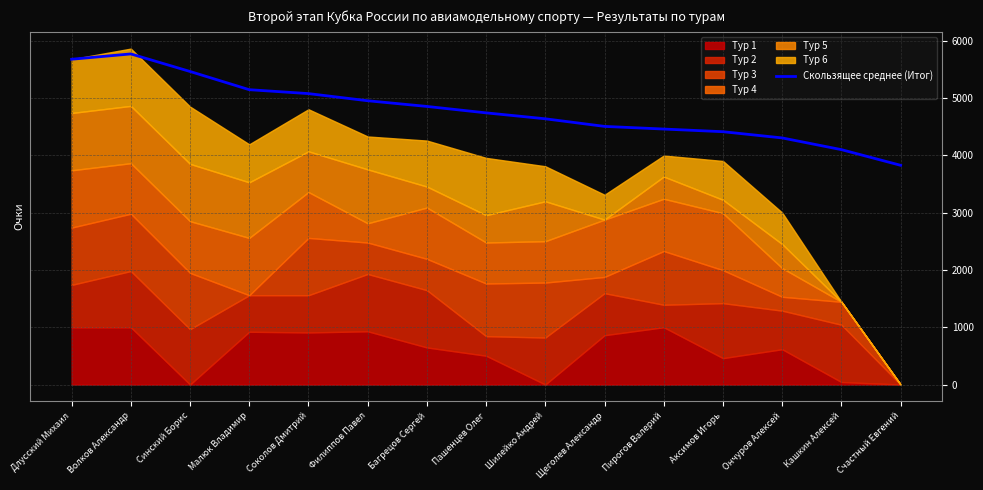

Rank the categories by value from highest to lowest.

Волков Александр, Длусский Михаил, Синский Борис, Малюк Владимир, Соколов Дмитрий, Филиппов Павел, Багрецов Сергей, Пашенцев Олег, Шилейко Андрей, Щеголев Александр, Пирогов Валерий, Аксимов Игорь, Ончуров Алексей, Кашкин Алексей, Счастный Евгений